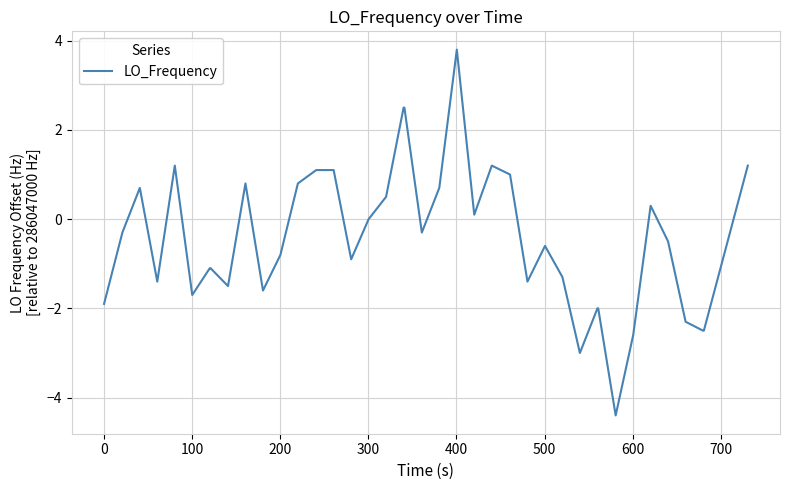

What is the minimum value shown in the chart?

-4.4